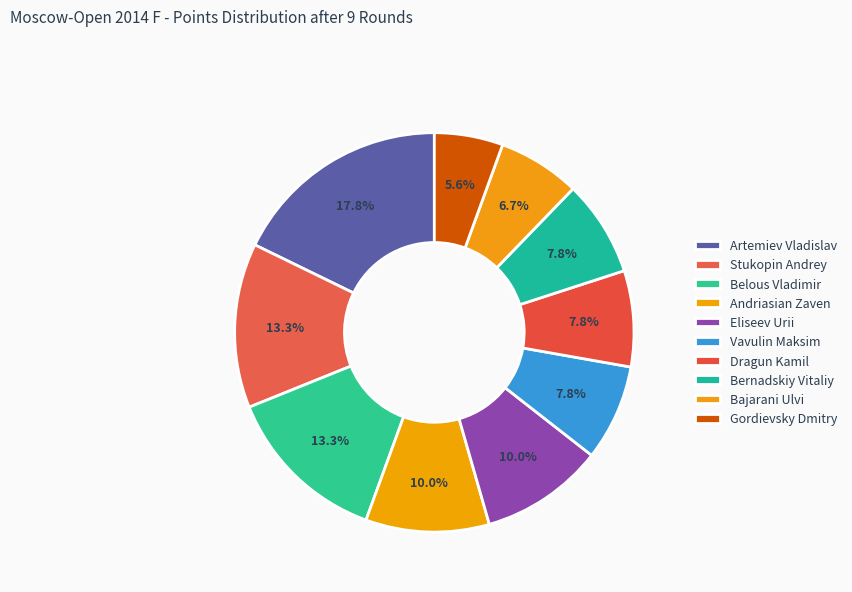

How many segments does this pie chart have?

10